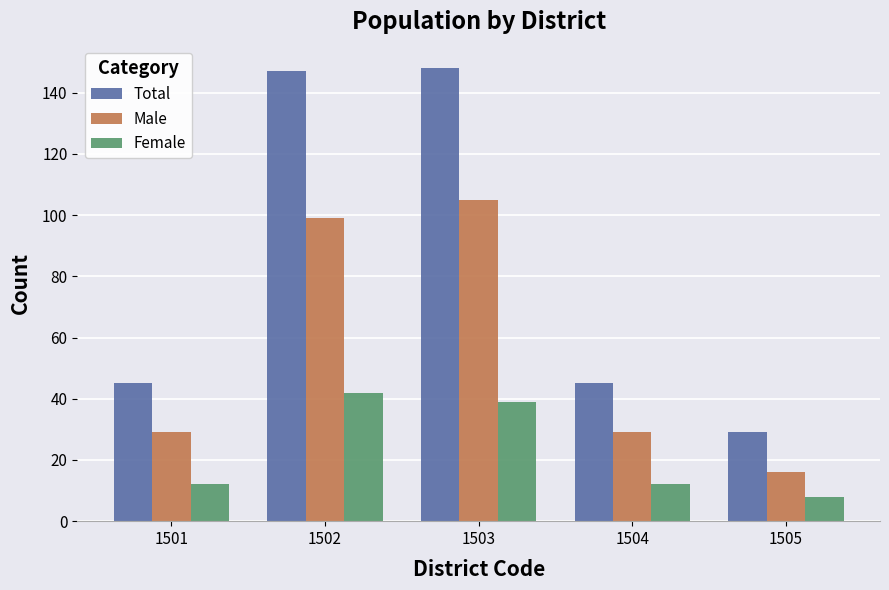

True or false: Male has a value of 29 at 1501.

True